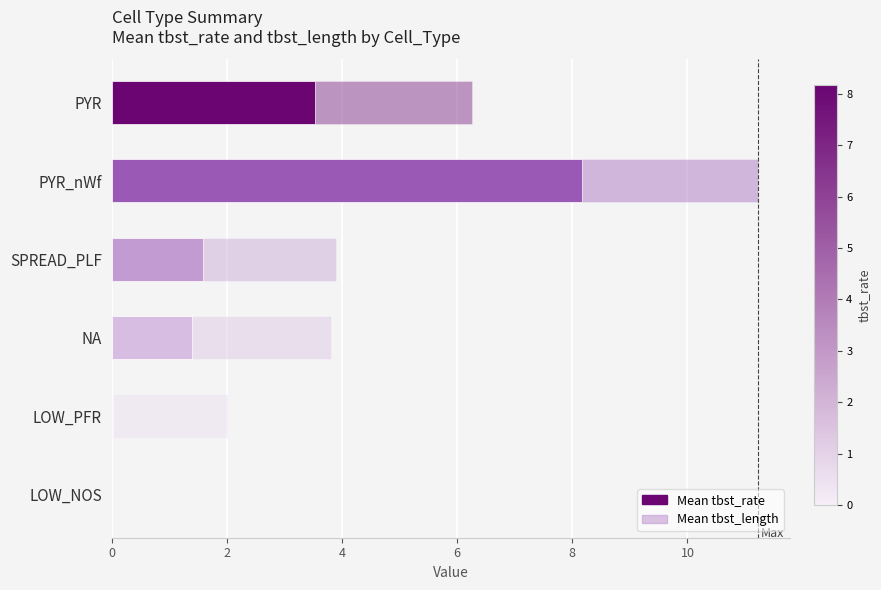

How many data points does each series have?

6